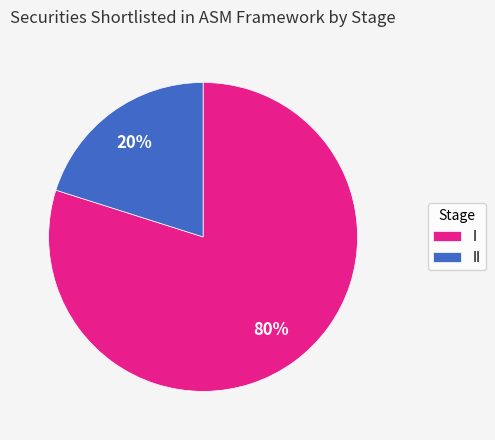

To the nearest percent, what is the combined percentage of II and I?

100%